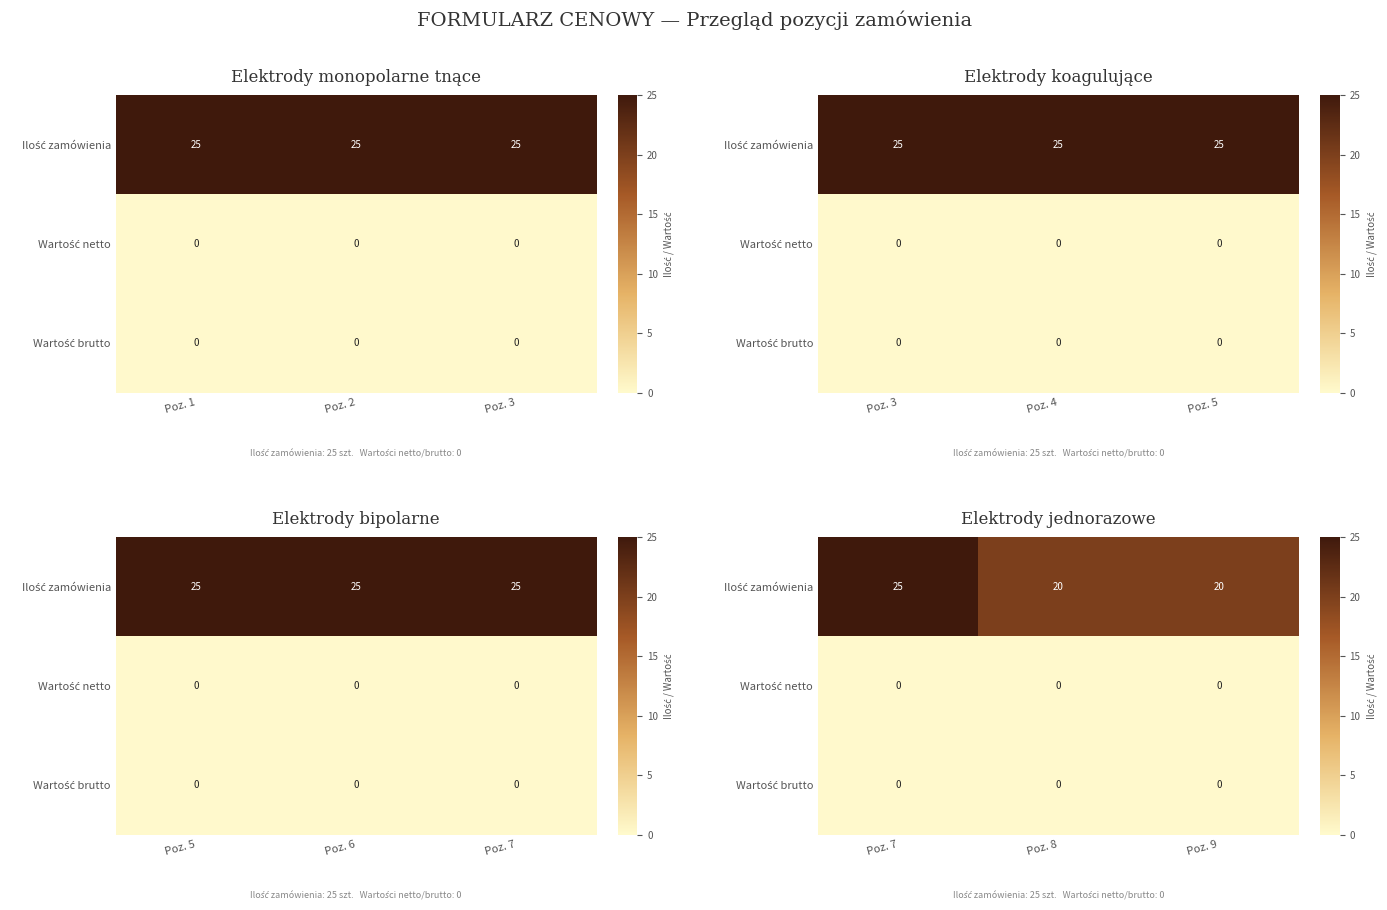

Which series has the widest spread of values?

Ilość zamówienia